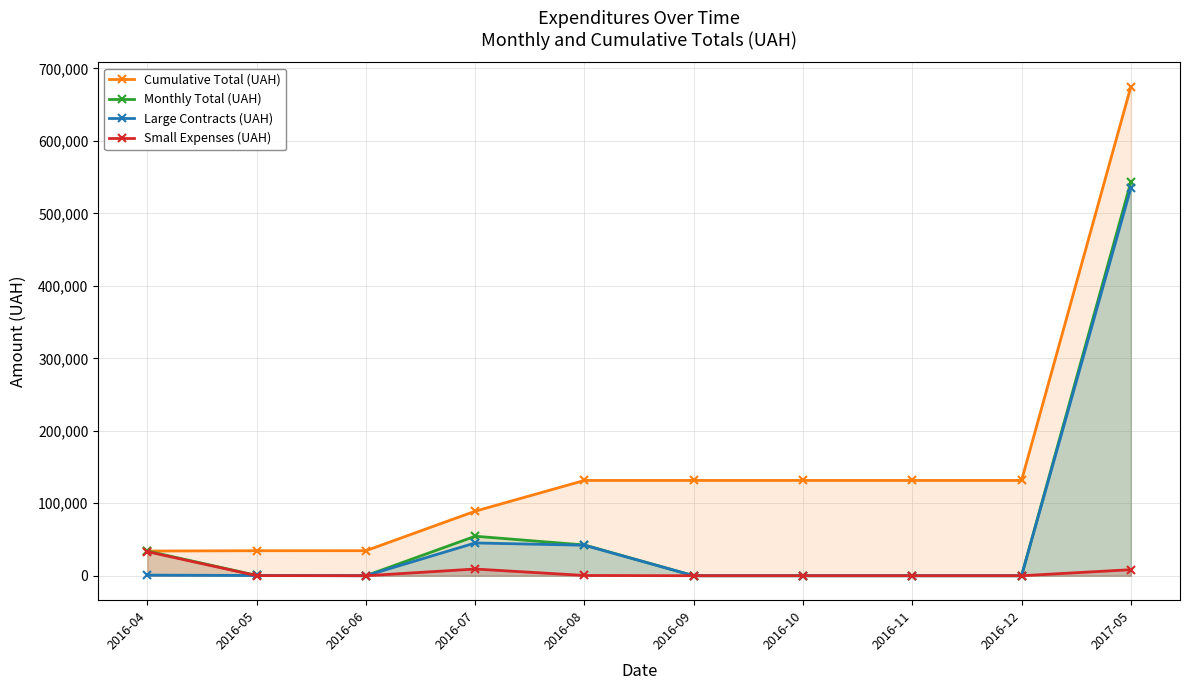

Which series has the largest total across all categories?

Cumulative Total (UAH)